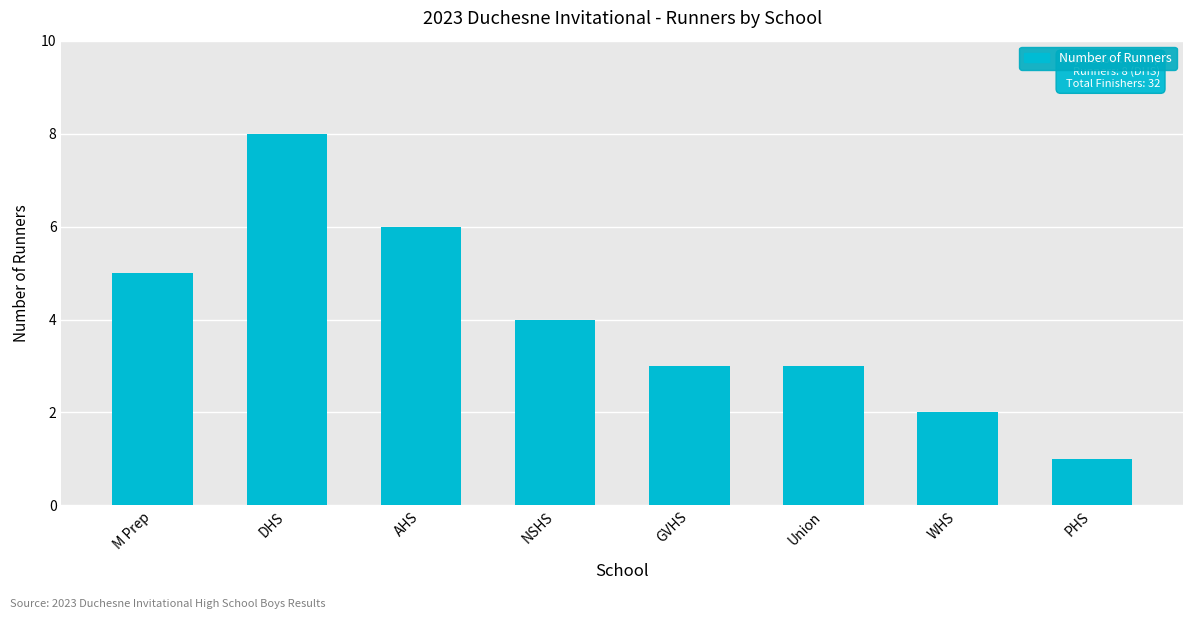

Which has a higher value, NSHS or WHS?

NSHS